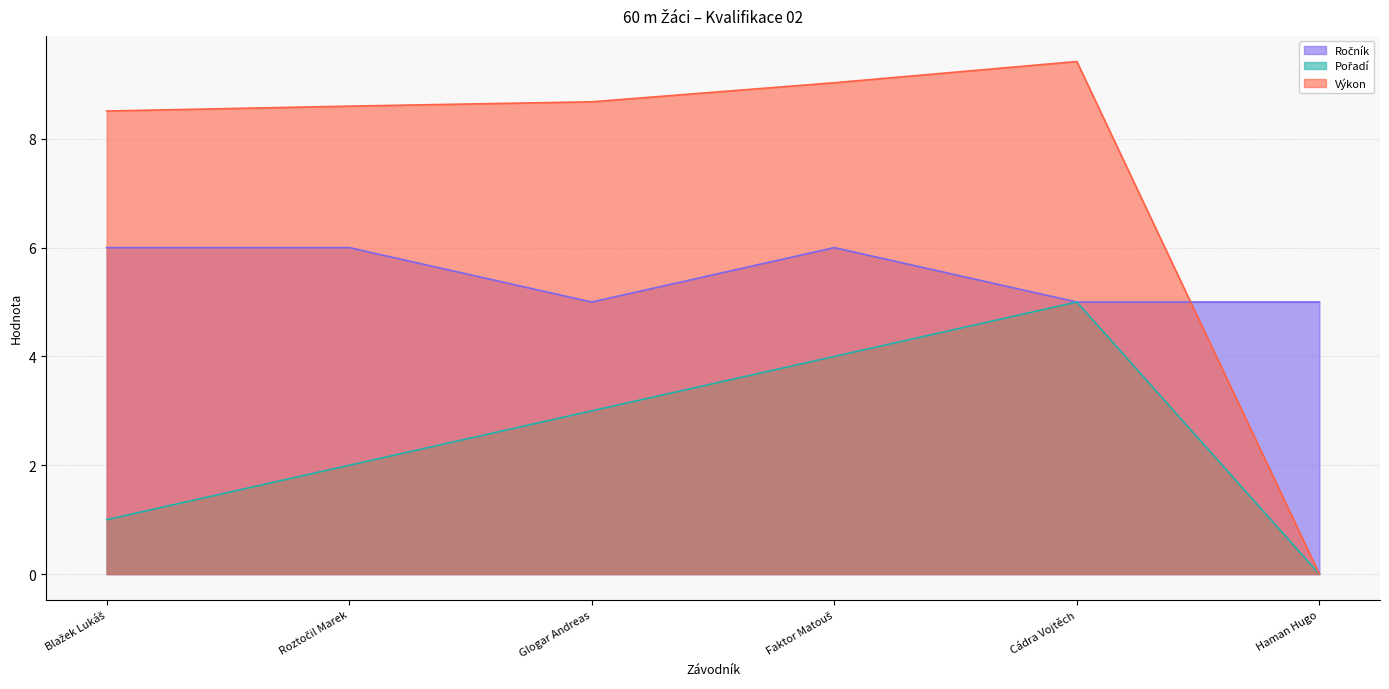

True or false: Pořadí has more than 2 interior local peaks.

False